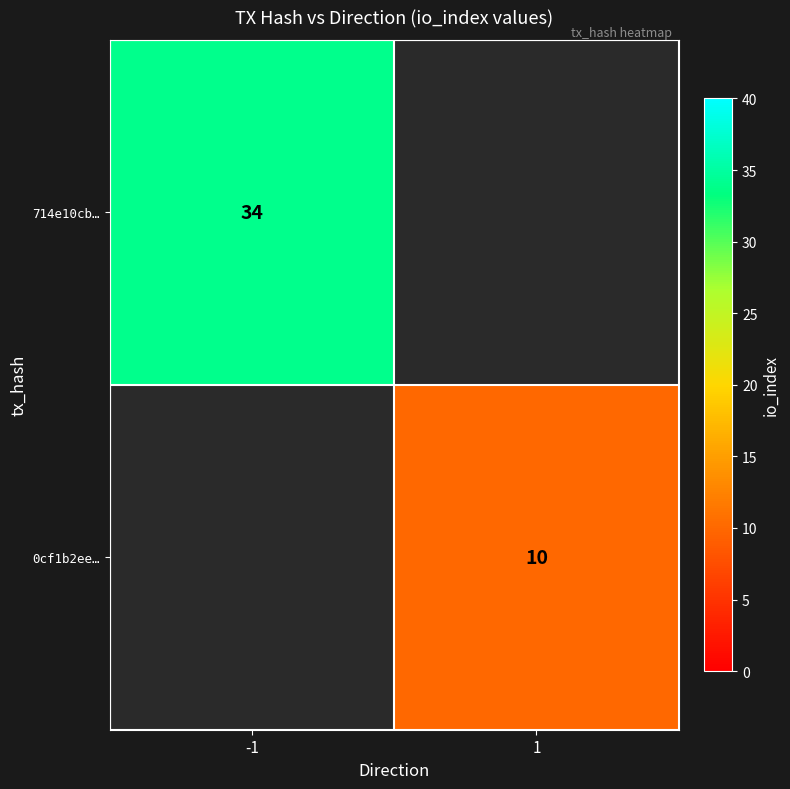

The value of 714e10cb… at -1 is 18. True or false?

False